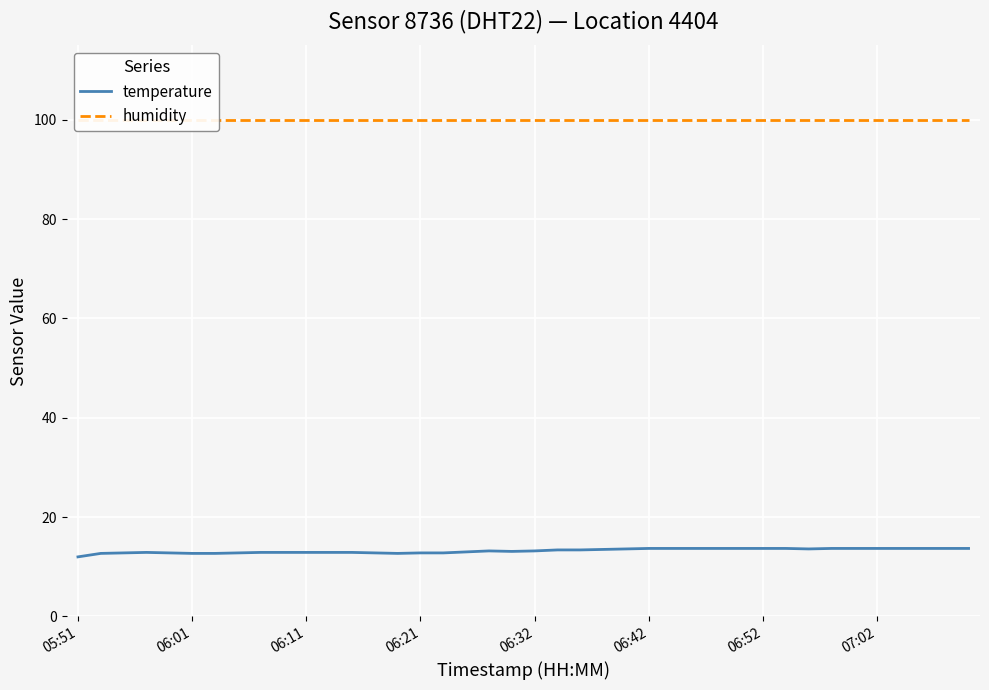

True or false: temperature has a value of 12.0 at 05:51.

True